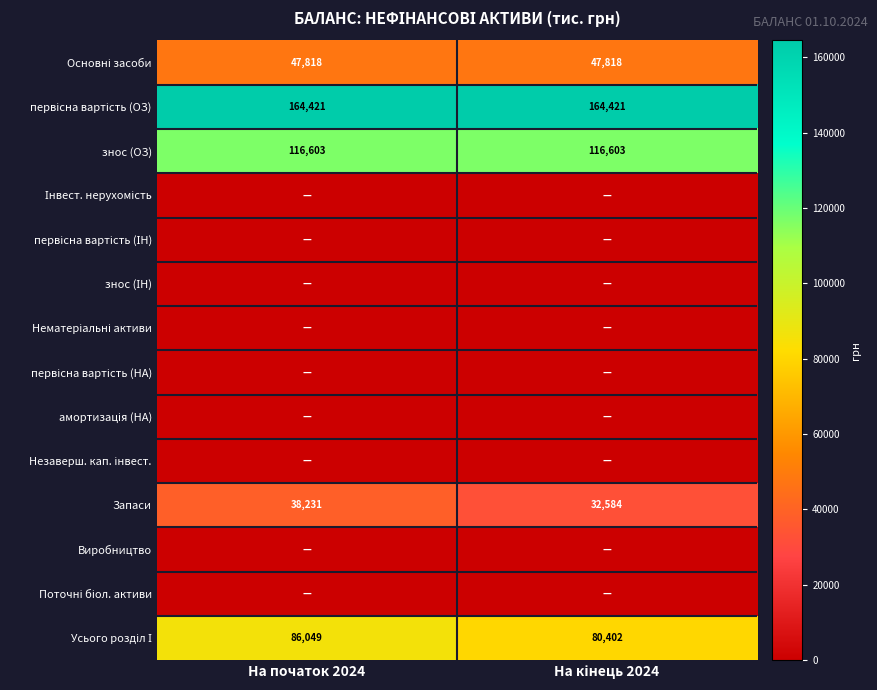

At how many categories does at least one series exceed 141015?

2